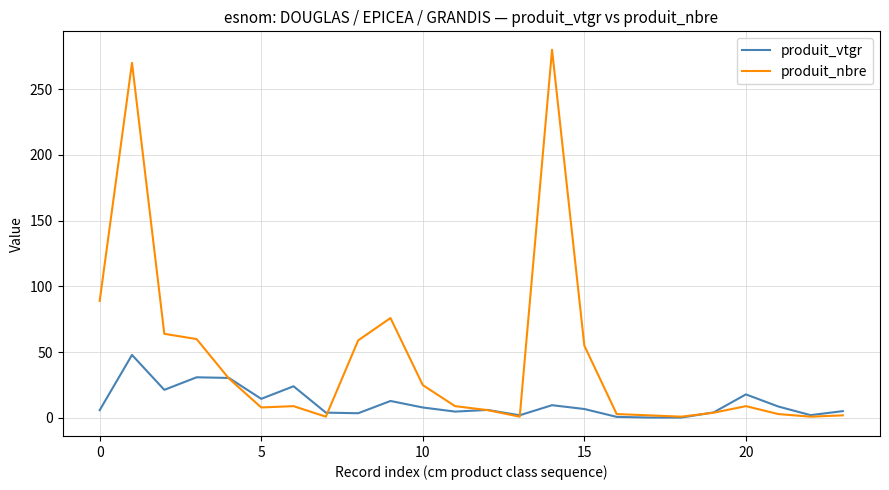

After their last crossing, which series has the higher values: produit_vtgr or produit_nbre?

produit_vtgr